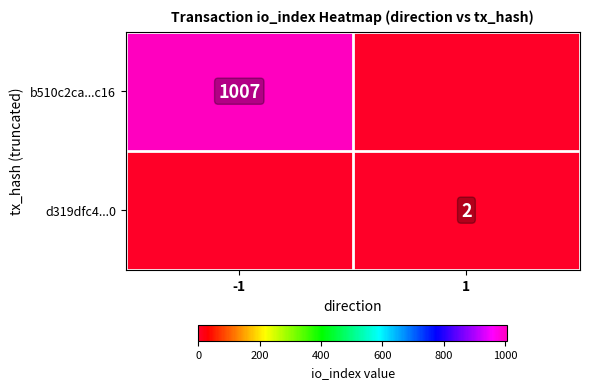

The value of d319dfc4...0 at 1 is 3. True or false?

False